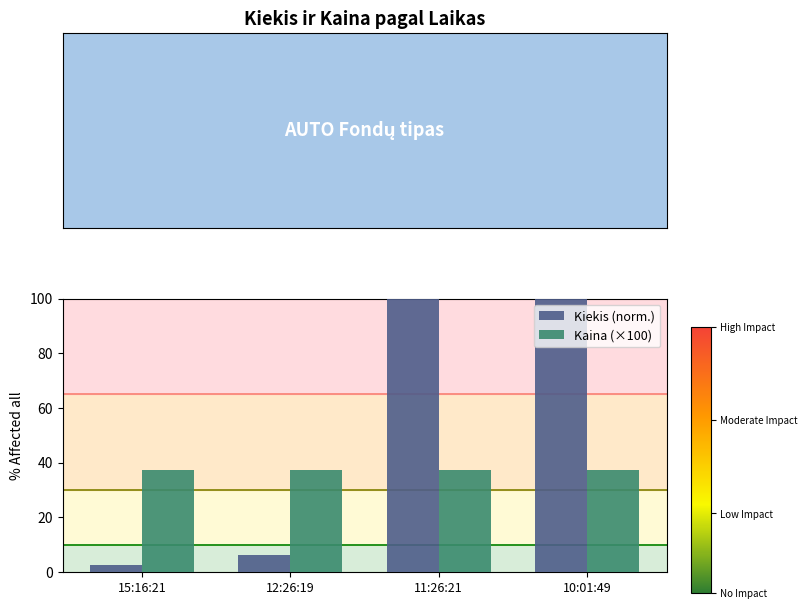

What are all the series names shown in the legend?

Kiekis (norm.), Kaina (×100)